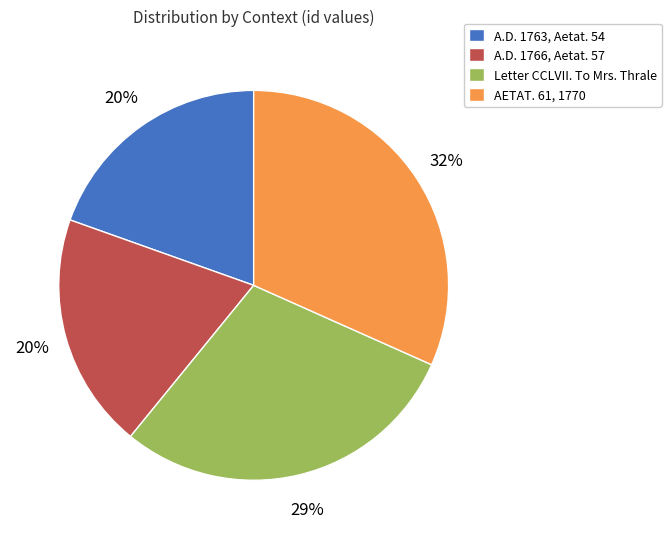

Is it true that A.D. 1763, Aetat. 54 is 12% of the pie?

False